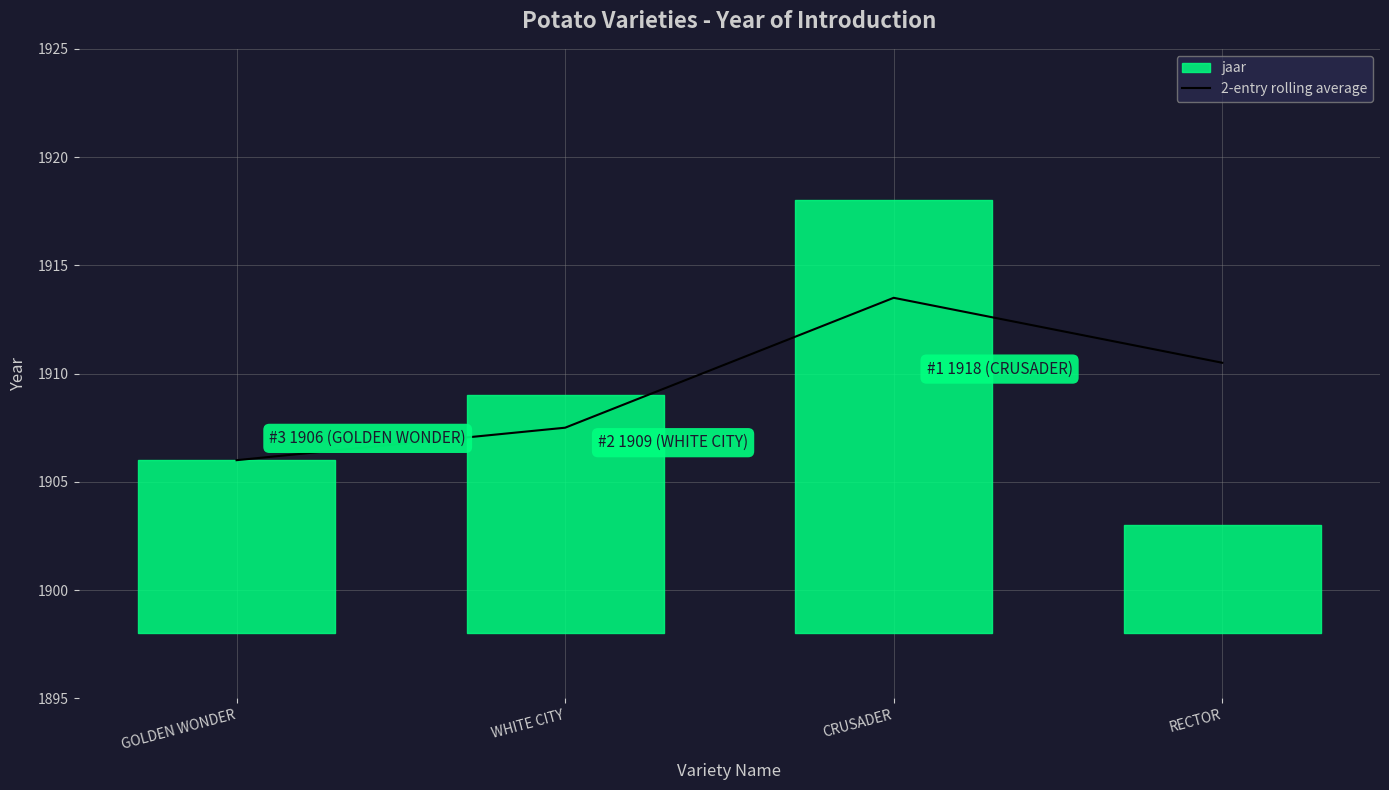

Rank the categories by 2-entry rolling average value from highest to lowest.

CRUSADER, RECTOR, WHITE CITY, GOLDEN WONDER